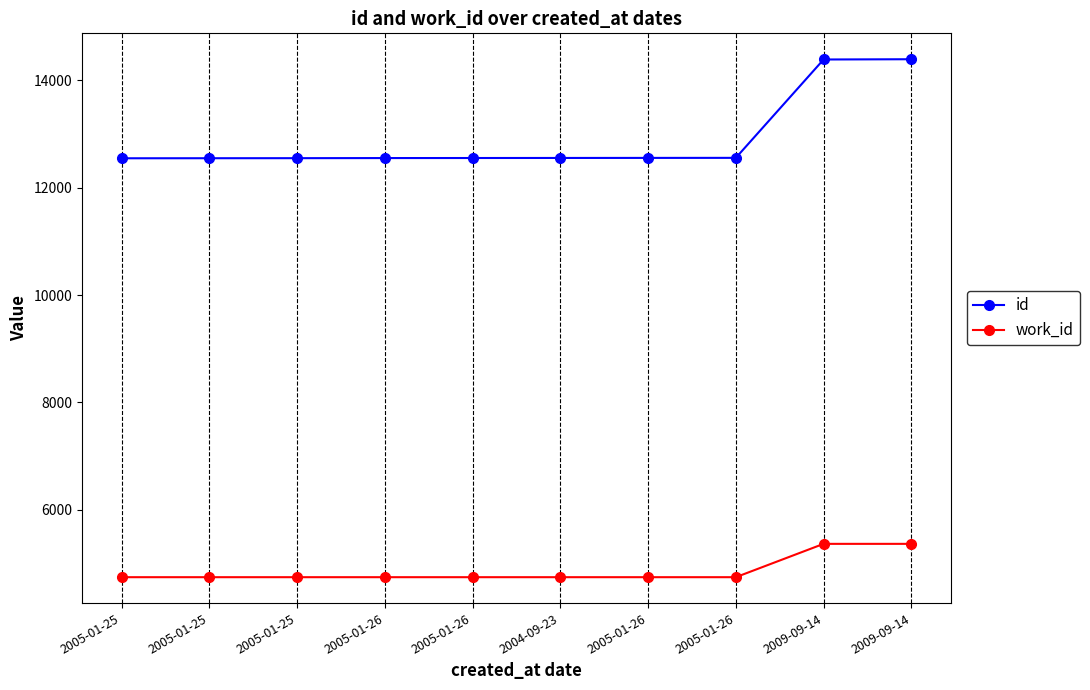

How many distinct data groups are displayed?

2